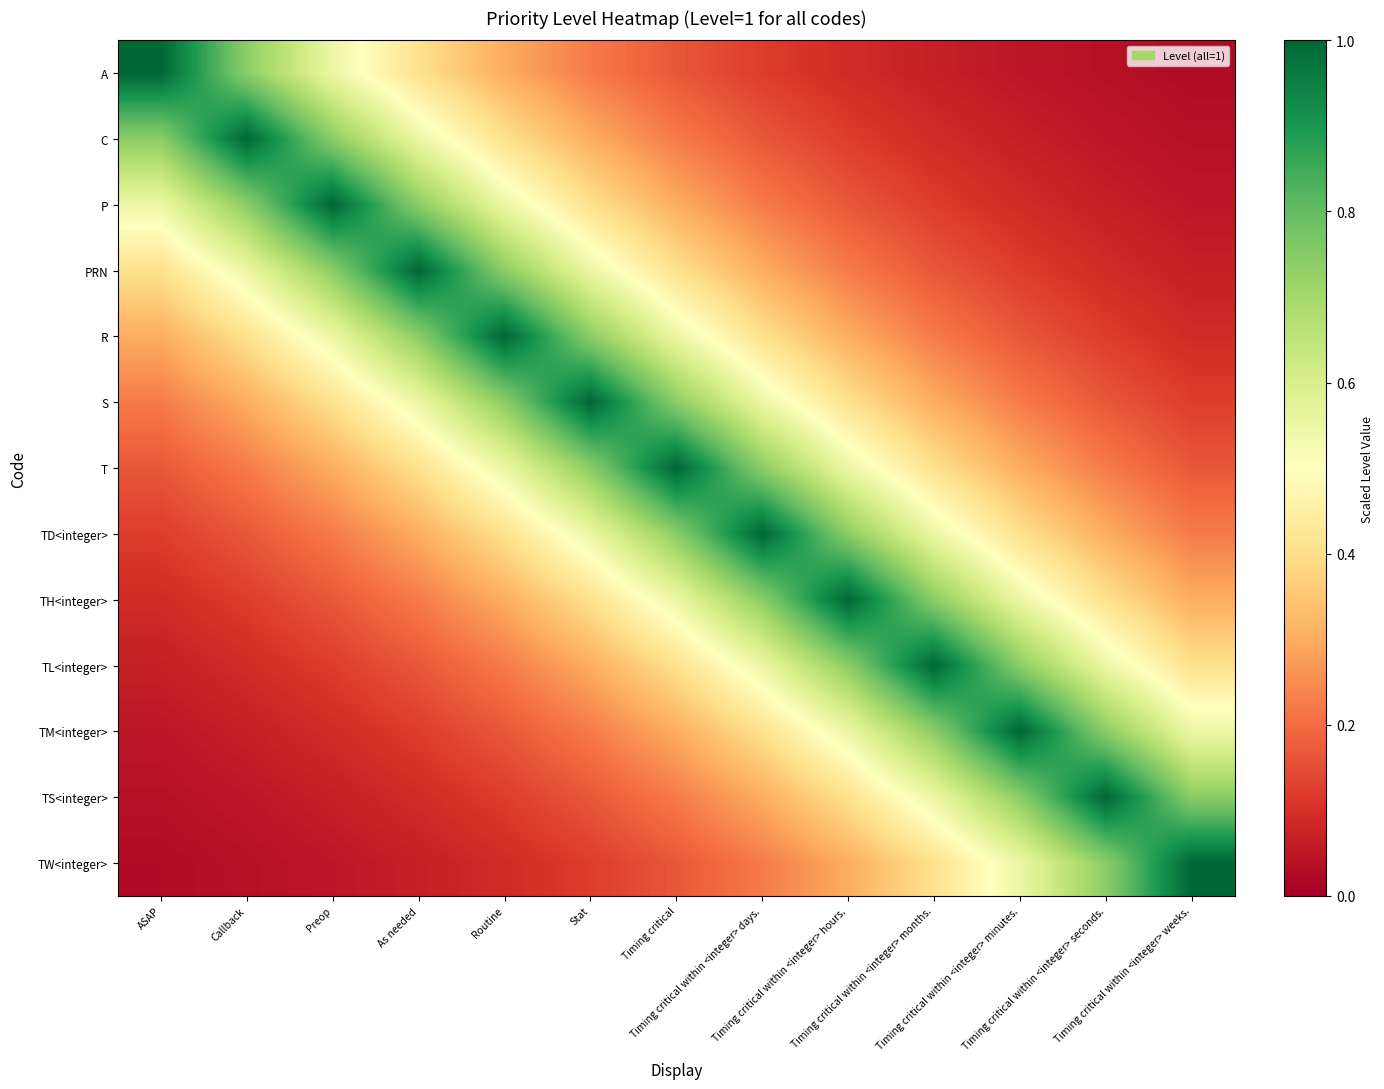

What is the total value across all series at Routine?

5.6